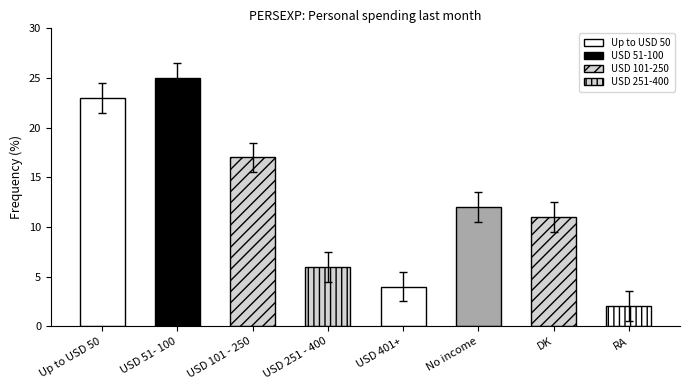

What is the label of the 6th bar from the left?

No income